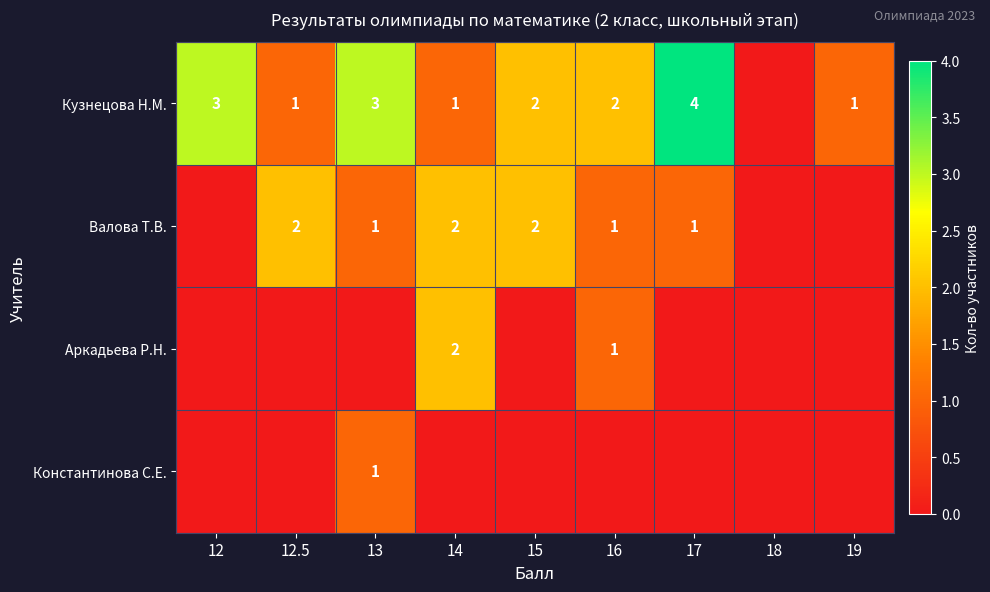

The value of Валова Т.В. at 14 is 2. True or false?

True